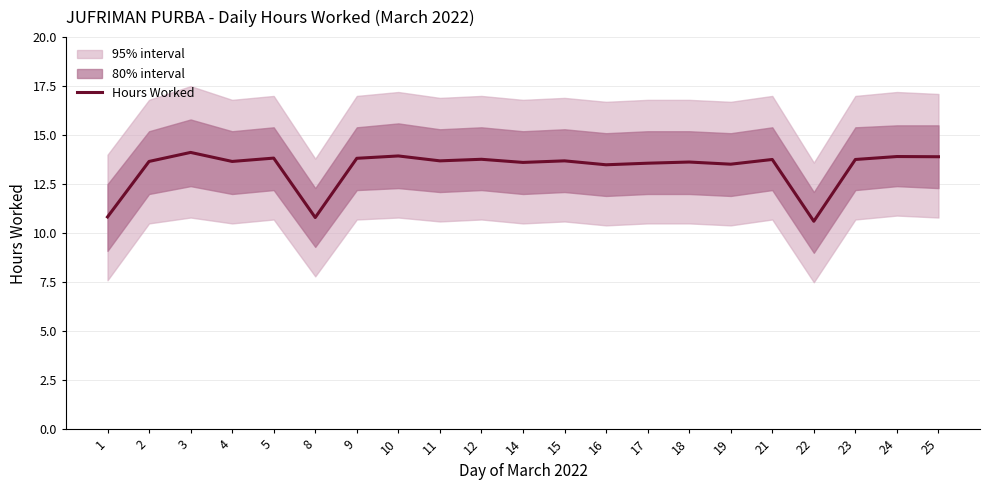

At which label does the data first exceed 13?

2